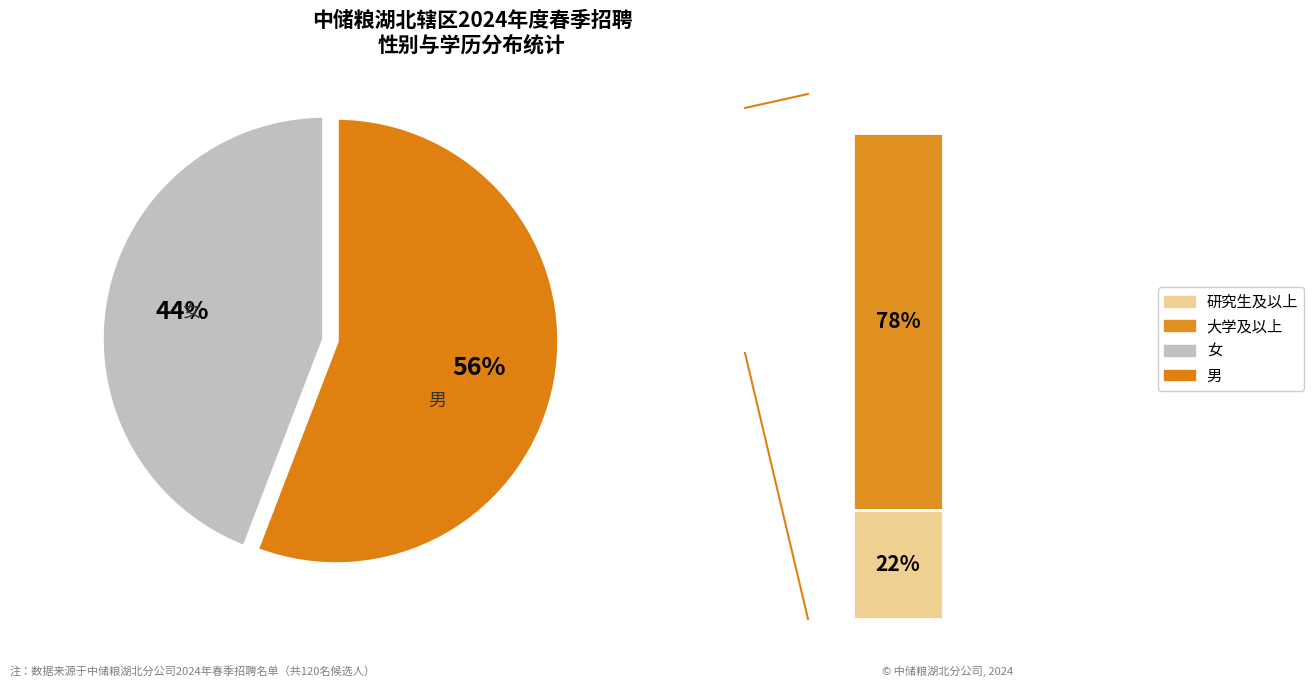

Combined, do 女 and 男 account for over 50%?

Yes